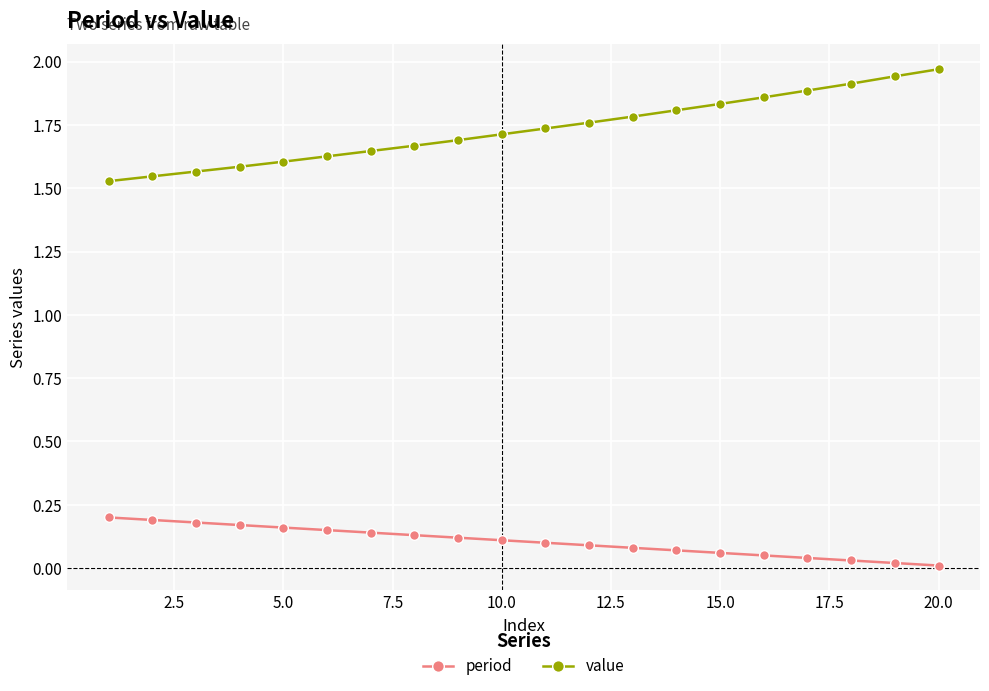

Which series has the widest spread of values?

value